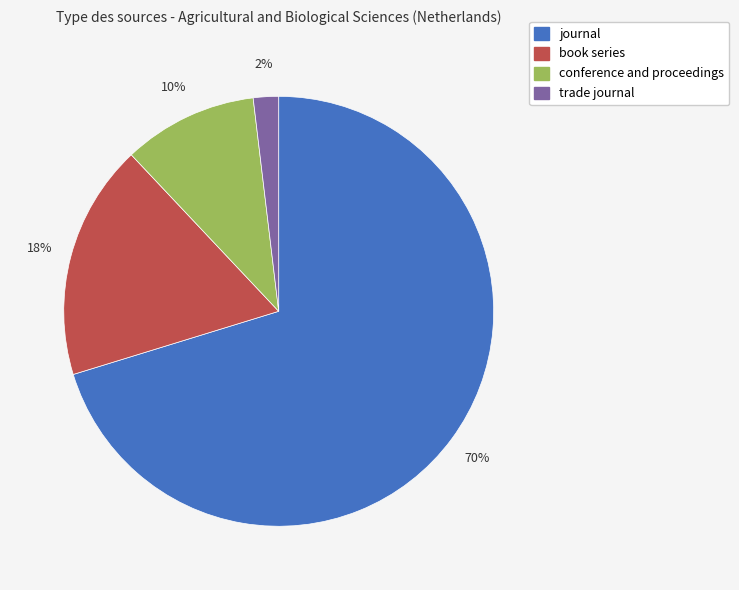

Combined, do book series and journal account for over 50%?

Yes